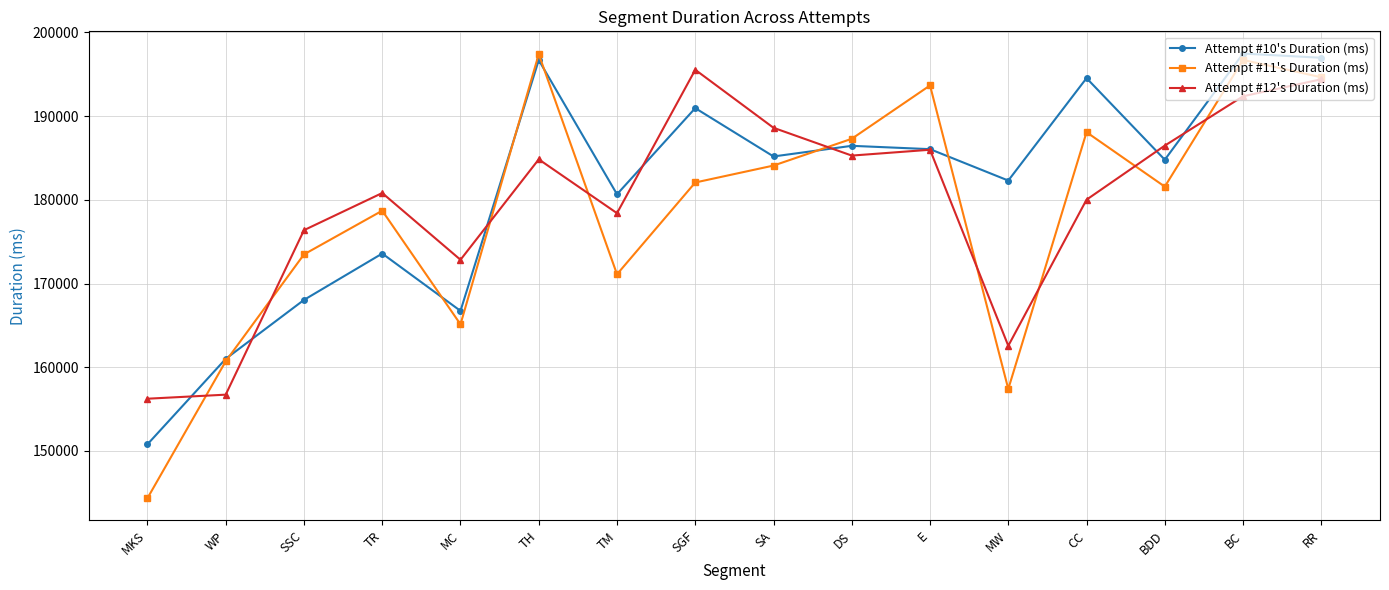

Where do Attempt #12's Duration (ms) and Attempt #10's Duration (ms) first cross each other?

MKS and WP